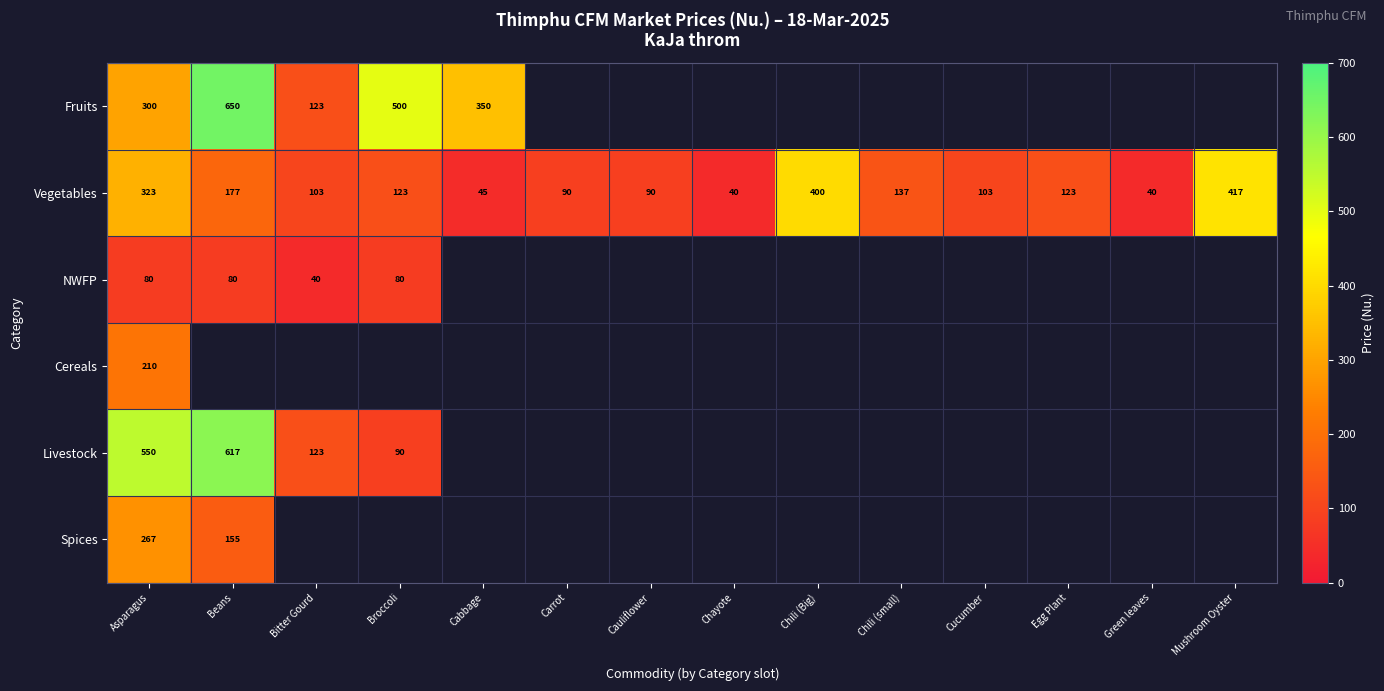

The Vegetables series shows 127 at Carrot. True or false?

False